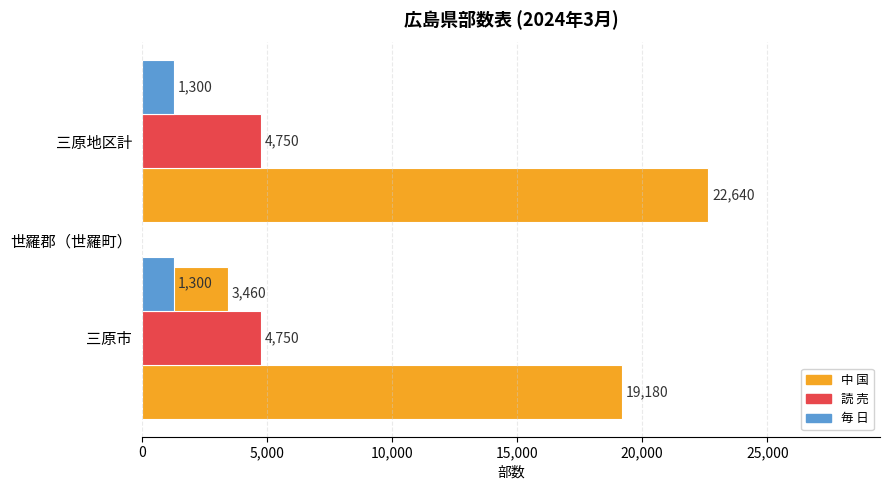

How many bars are there in each group?

3